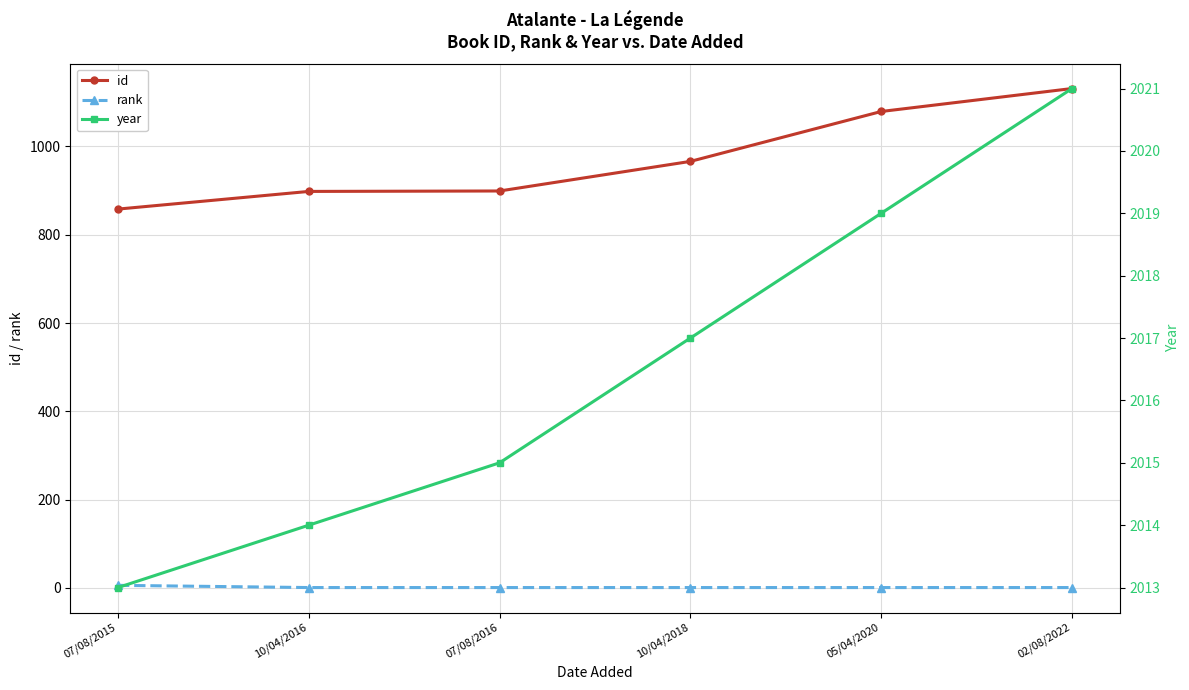

What position from the left is 10/04/2018?

4